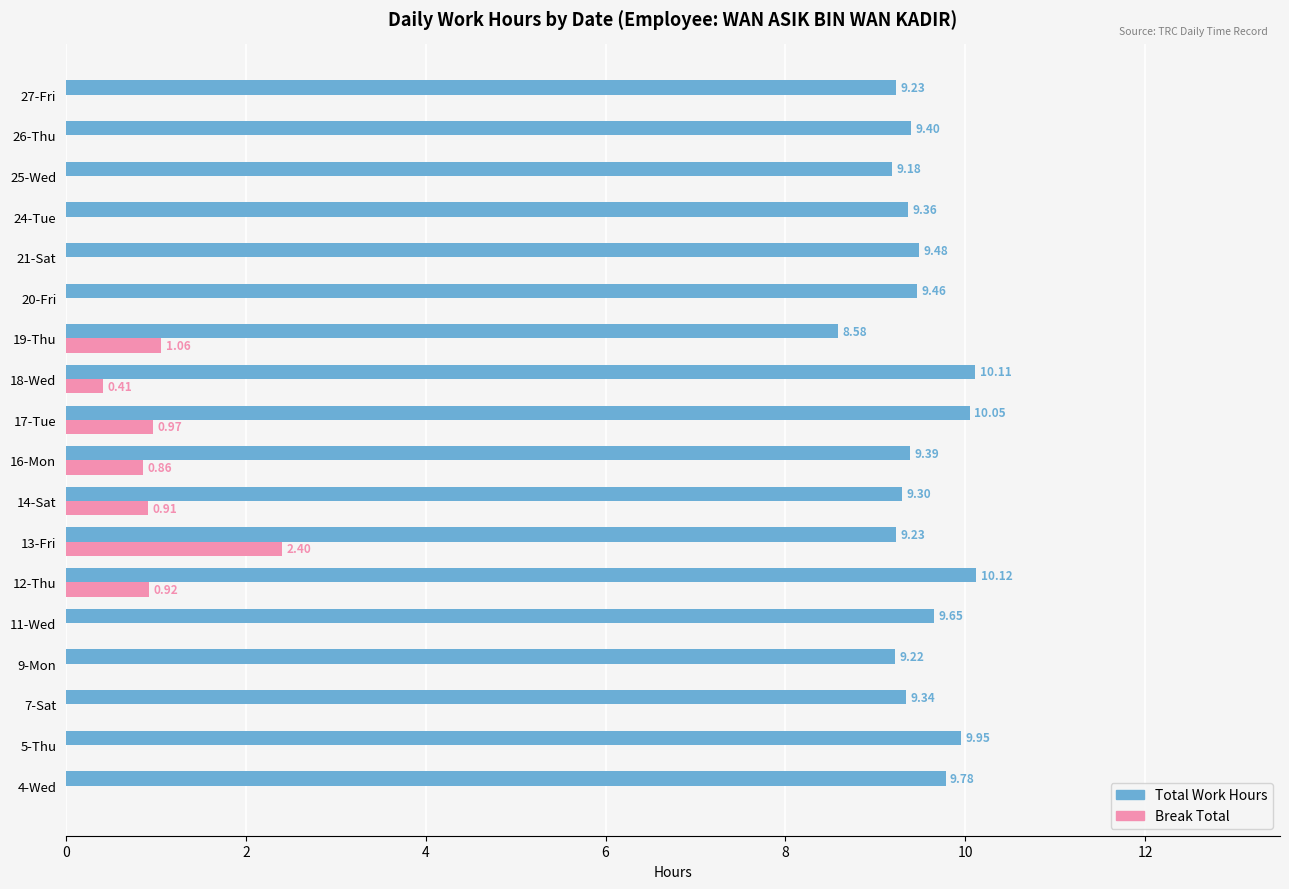

Is the value of Total Work Hours at 27-Fri greater than the value of Break Total at 26-Thu?

Yes